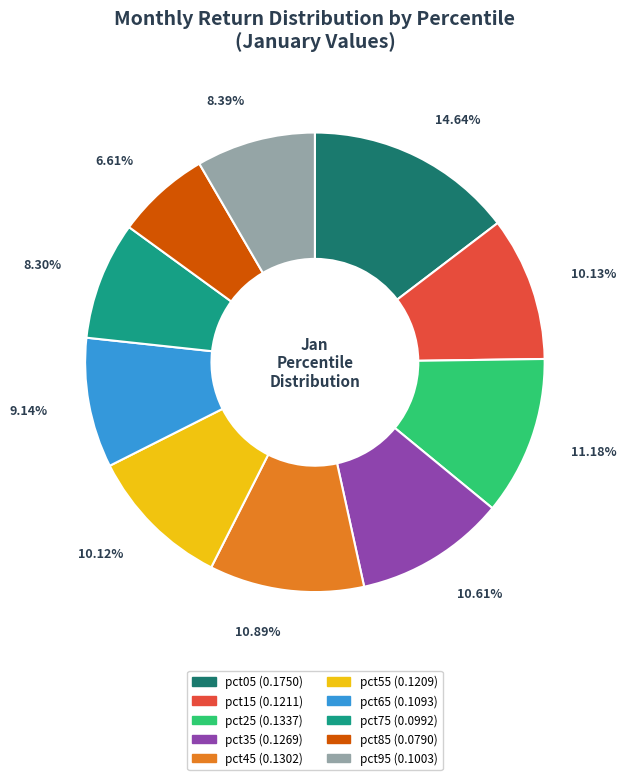

To the nearest percent, what is the difference between the largest and smallest slice percentages?

8%